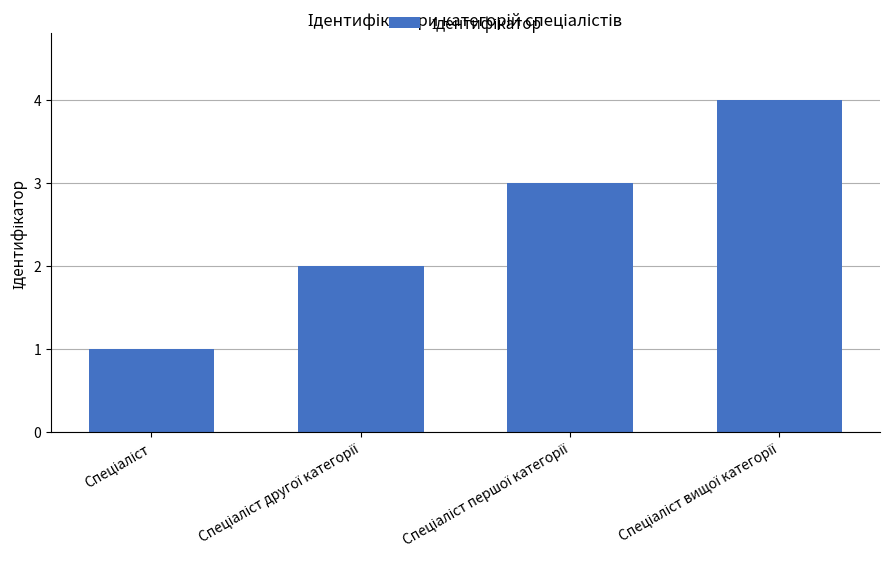

What is the difference between the maximum and minimum values?

3